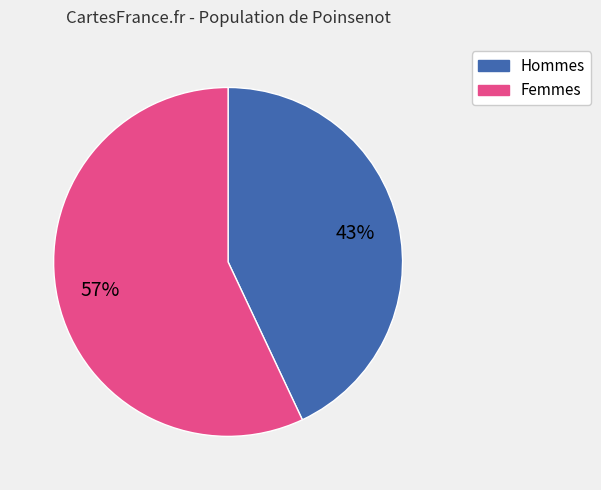

Is there any slice that represents more than half of the pie?

Yes